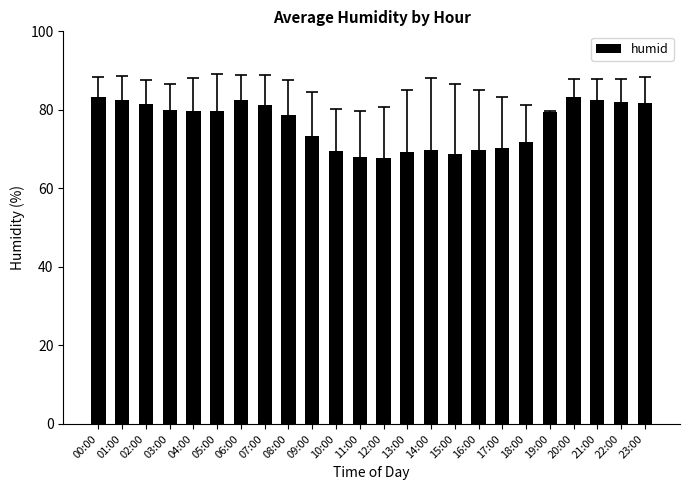

The chart shows a value of 67.9 at 11:00. True or false?

True